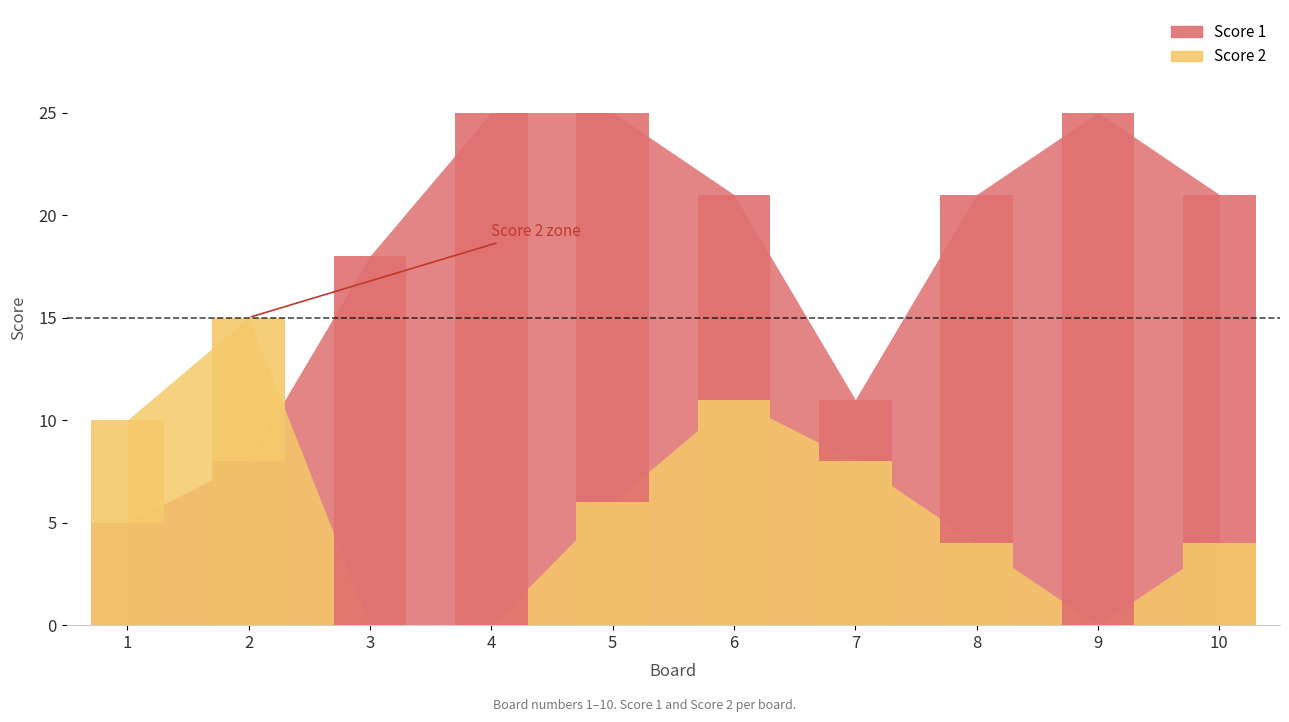

Which series has the largest total across all categories?

Score 1